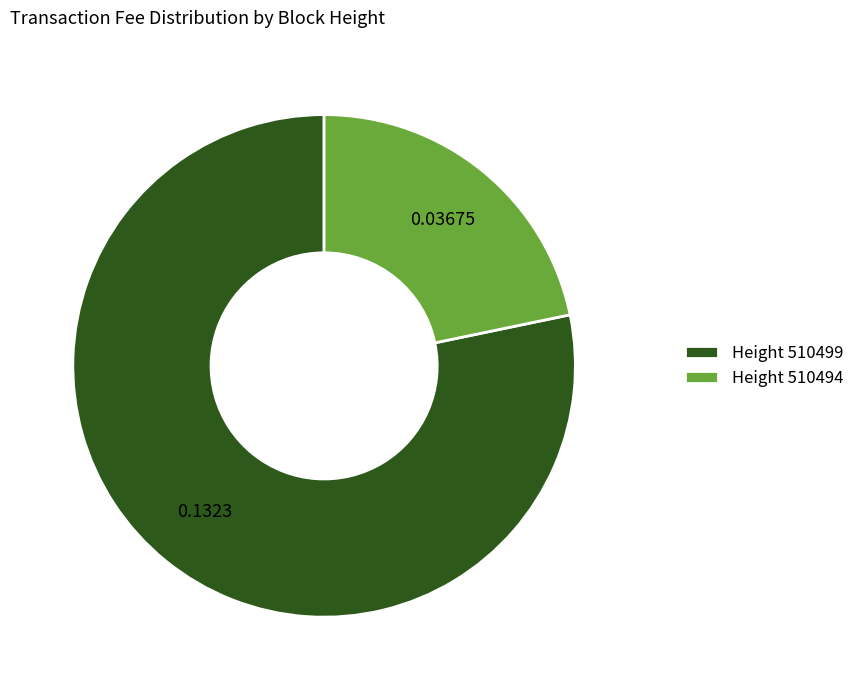

What is the majority slice?

Height 510499